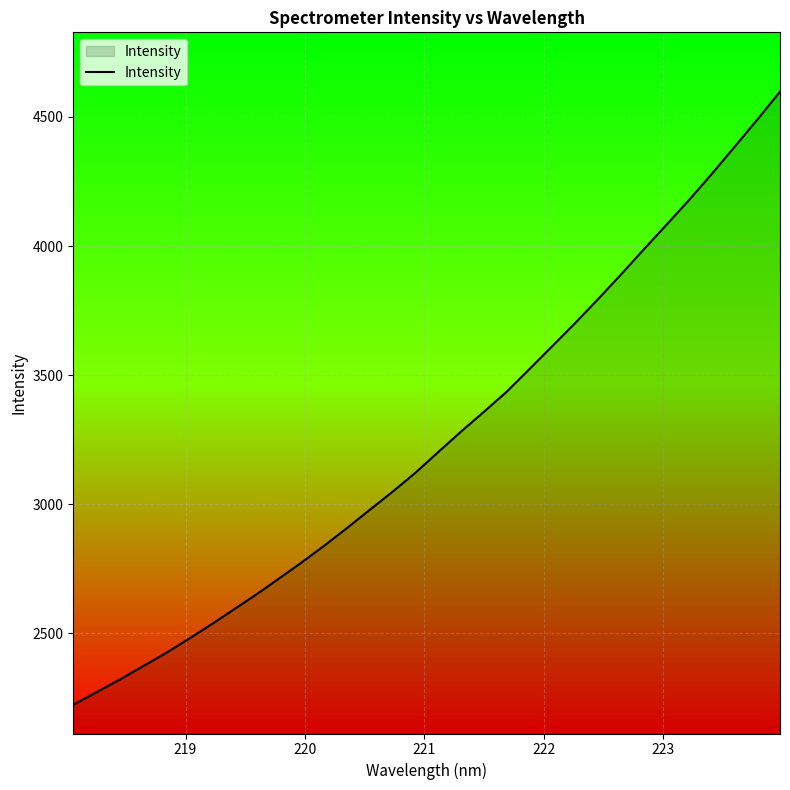

How many lines are shown in the chart?

1